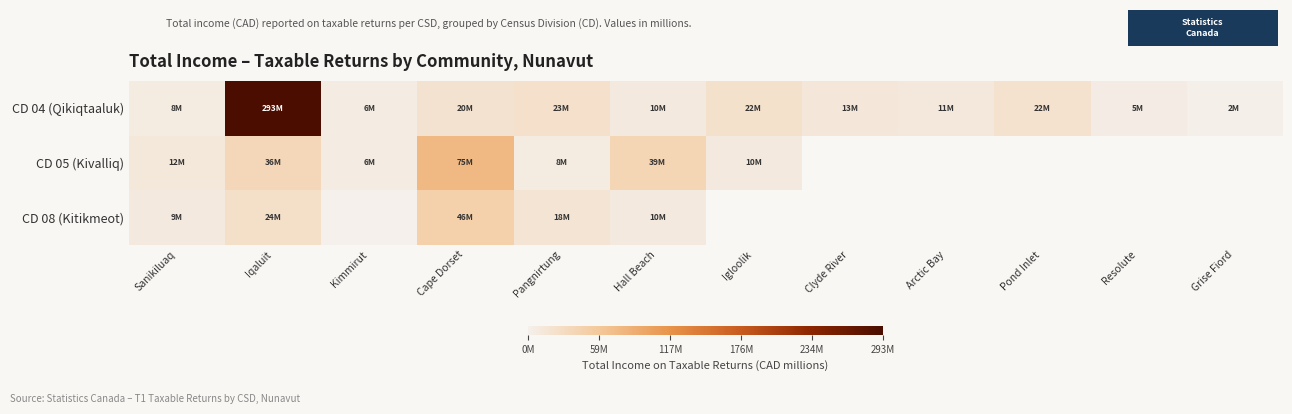

What is the total value across all series at Iqaluit?

353.5